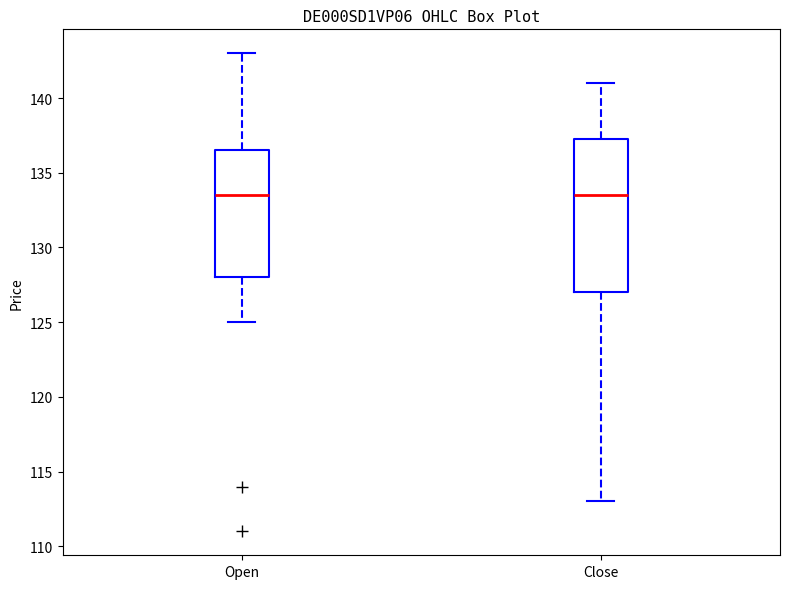

Reading left to right, read every box against the y-axis: the position of its median line, the range the box covers, and the ends of its whiskers. The values are not printed on the chart, so give them approximately, as read against the axis.

Open: median 133.5, box 128.0 to 136.5, whiskers 125.0 to 143.0
Close: median 133.5, box 127.0 to 137.5, whiskers 113.0 to 141.0